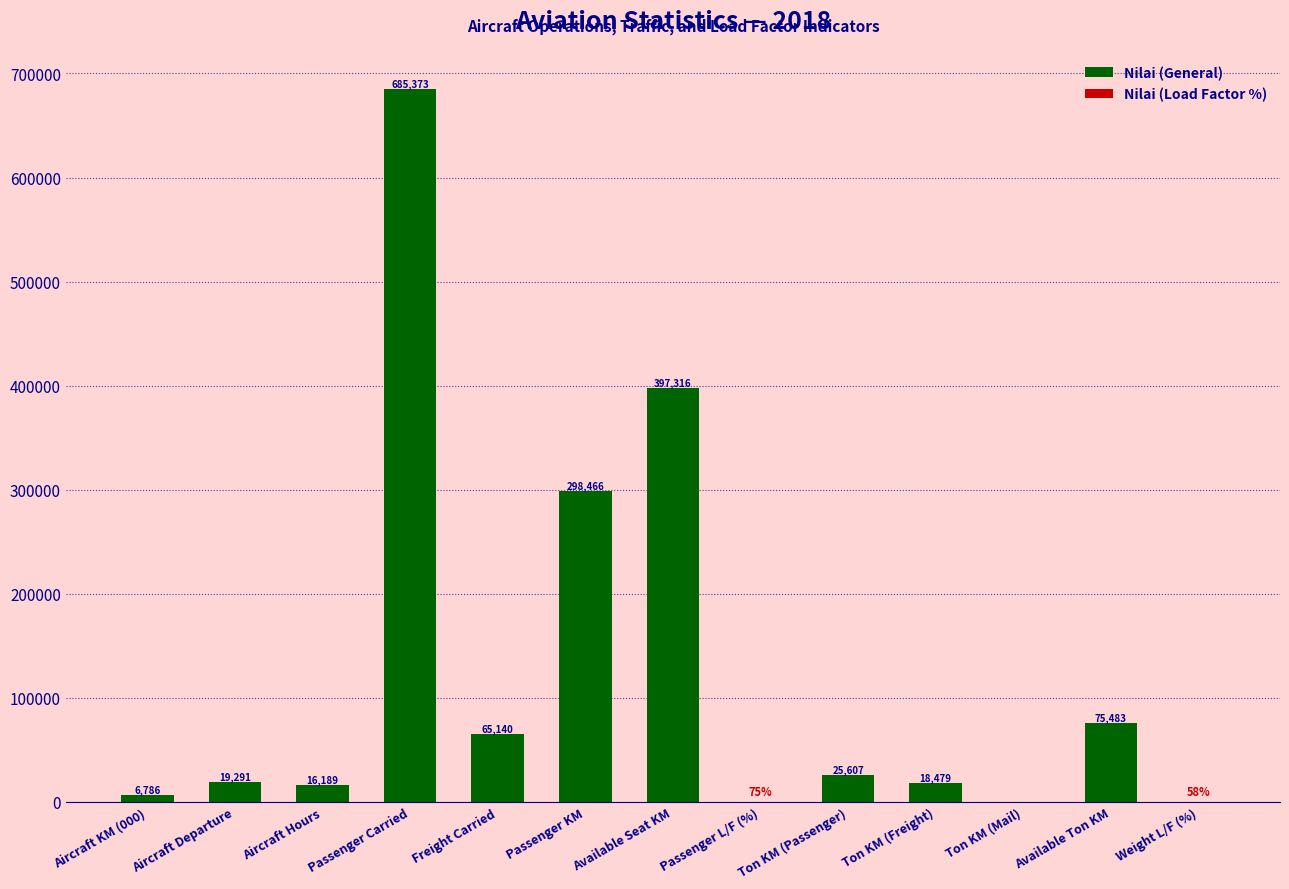

What is the change in value from Passenger L/F (%) to Ton KM (Freight)?

+18404